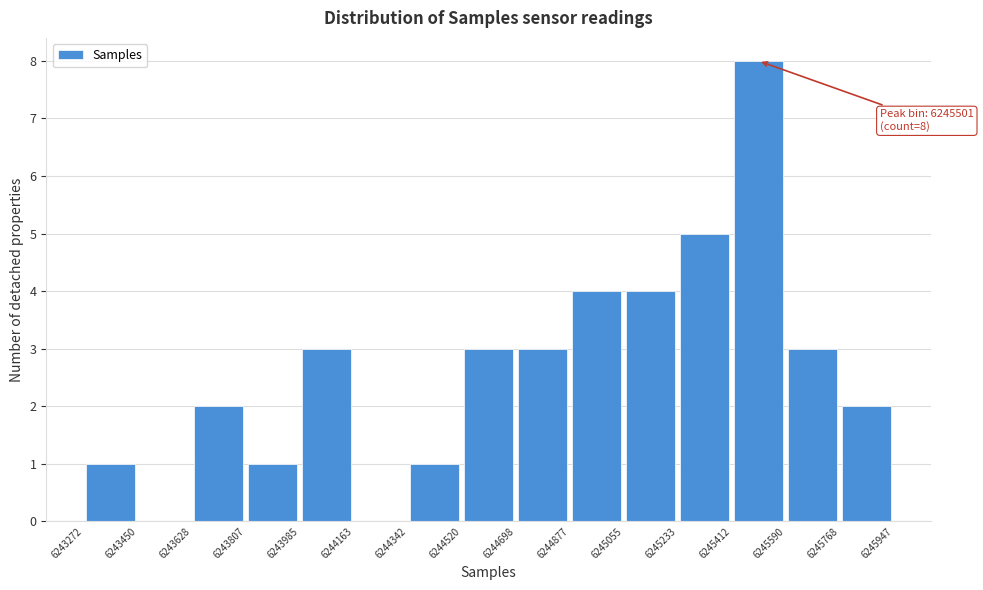

Which range on the x-axis has the tallest bar?

6245412 to 6245590